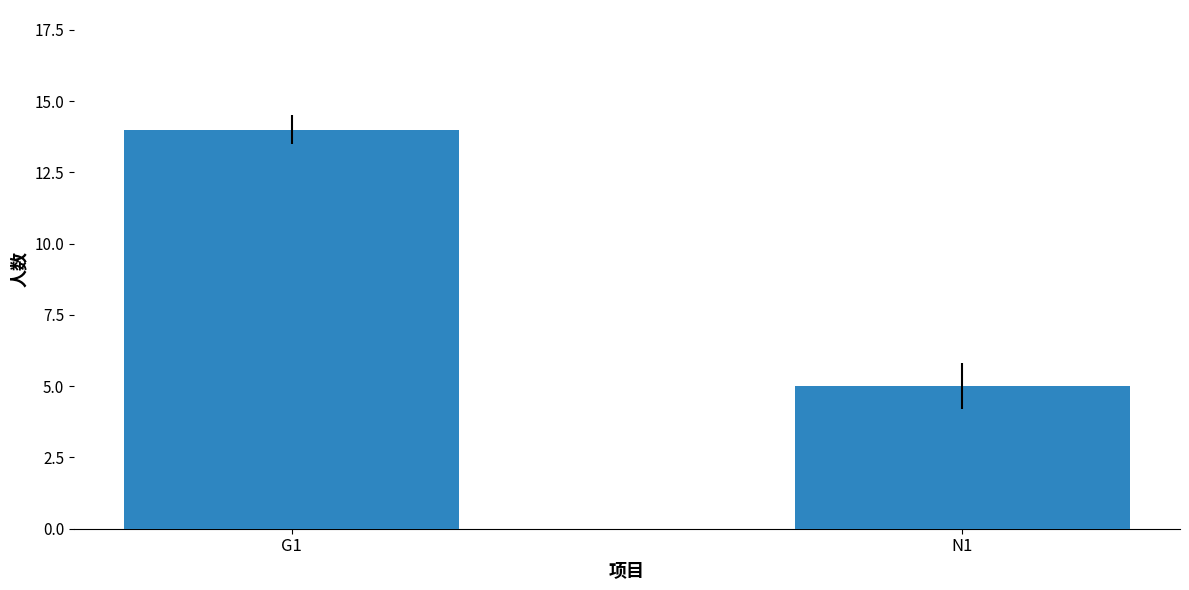

Rank the categories by value from lowest to highest.

N1, G1